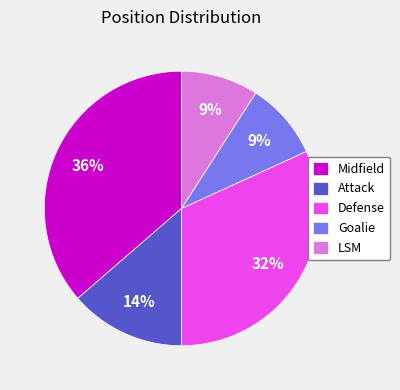

Is there a majority slice in this chart?

No